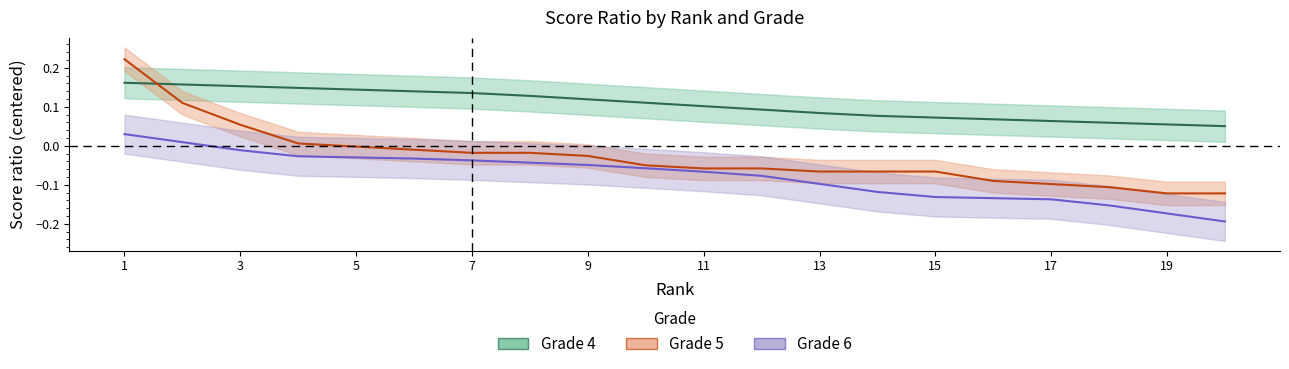

How many lines are shown in the chart?

3